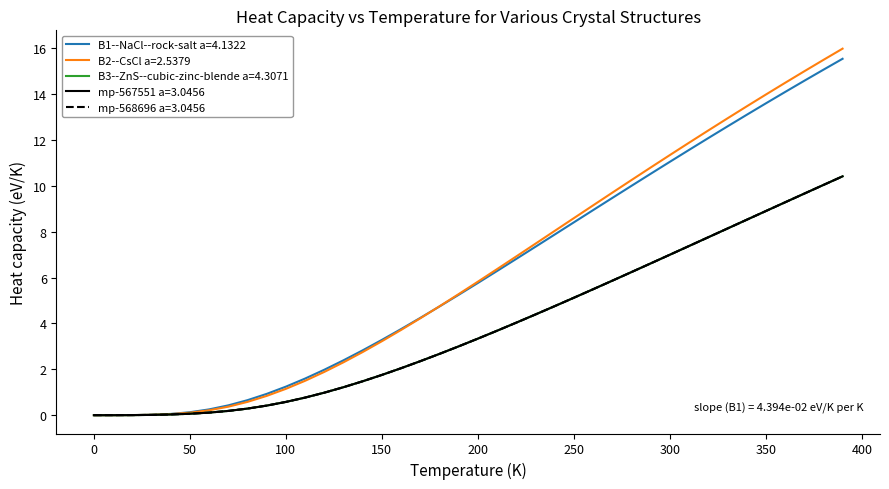

What is the highest value of the B1--NaCl--rock-salt a=4.1322 series?

15.5